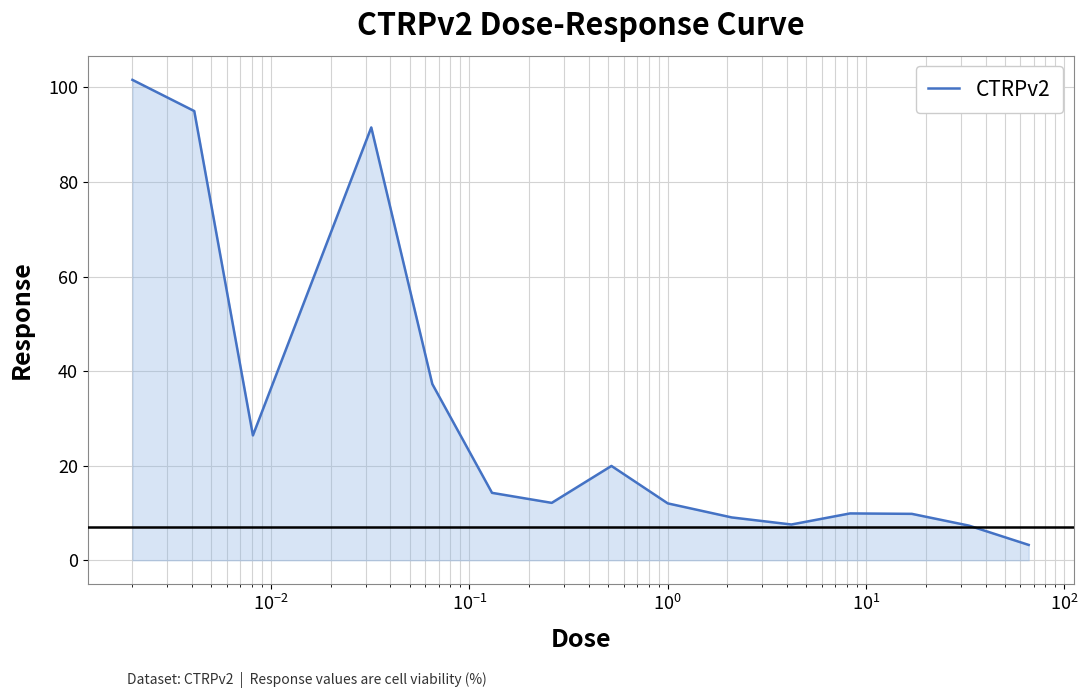

What is the minimum value shown in the chart?

3.2